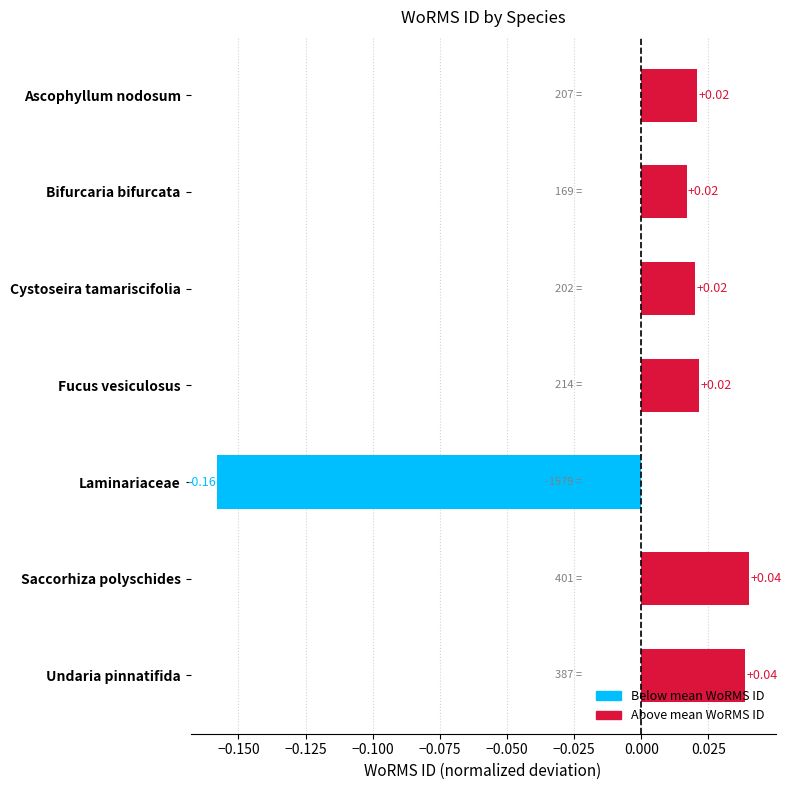

What is the label of the 2nd bar from the top?

Bifurcaria bifurcata